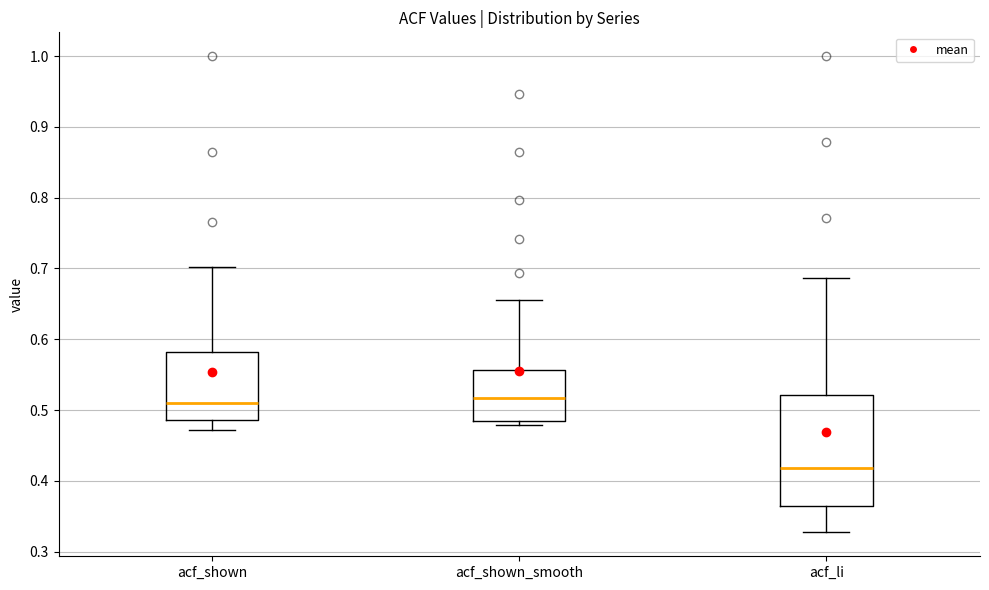

Reading left to right, read every box against the y-axis: the position of its median line, the range the box covers, and the ends of its whiskers. The values are not printed on the chart, so give them approximately, as read against the axis.

acf_shown: median 0.51, box 0.49 to 0.58, whiskers 0.47 to 0.70
acf_shown_smooth: median 0.52, box 0.48 to 0.56, whiskers 0.48 (just below the box's lower edge) to 0.66
acf_li: median 0.42, box 0.36 to 0.52, whiskers 0.33 to 0.69